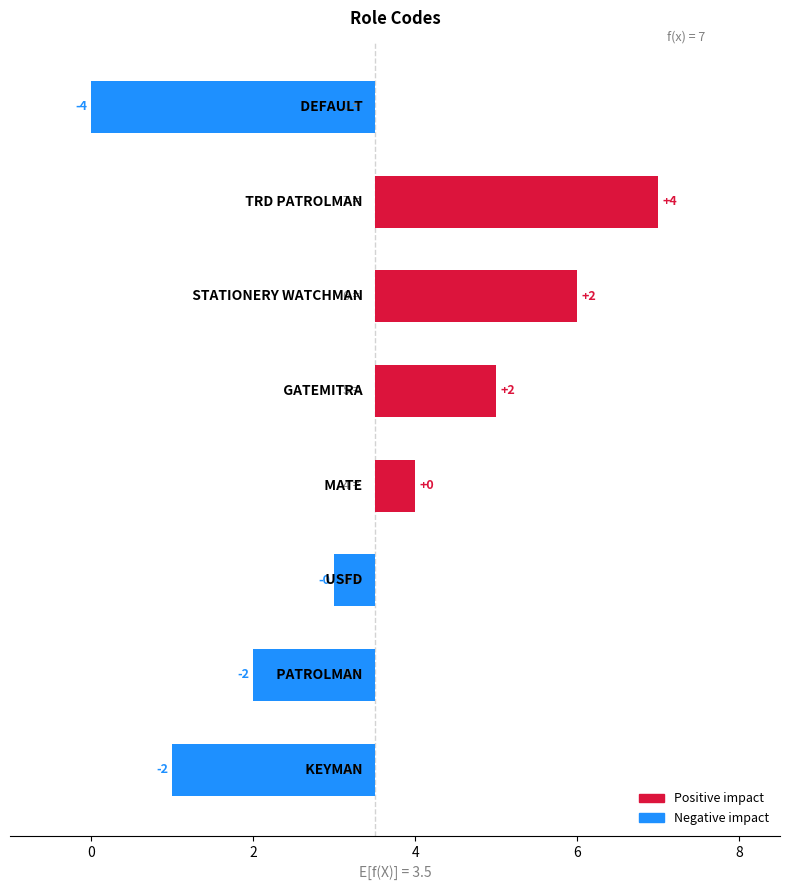

True or false: the data shows 2.5 at 8.

True